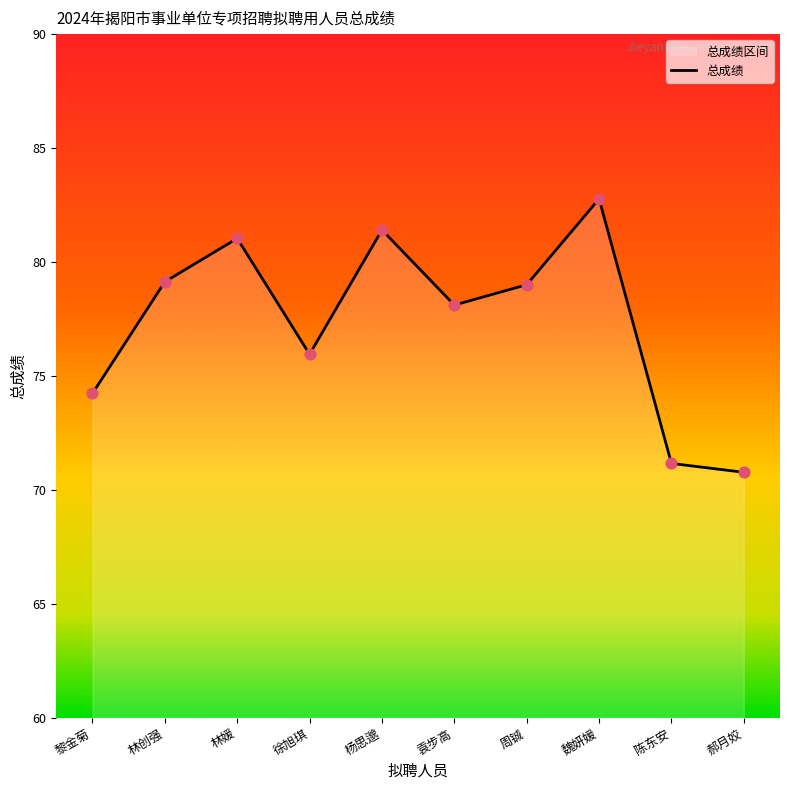

What is the change in value from 徐旭琪 to 周铖?

+3.0